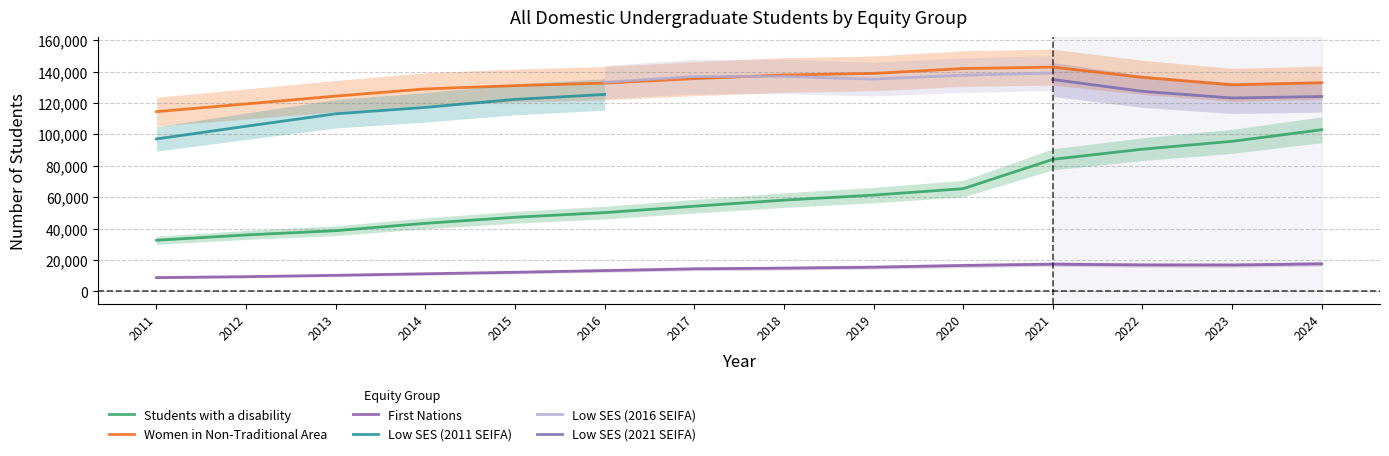

Which series has the largest total across all categories?

Women in Non-Traditional Area